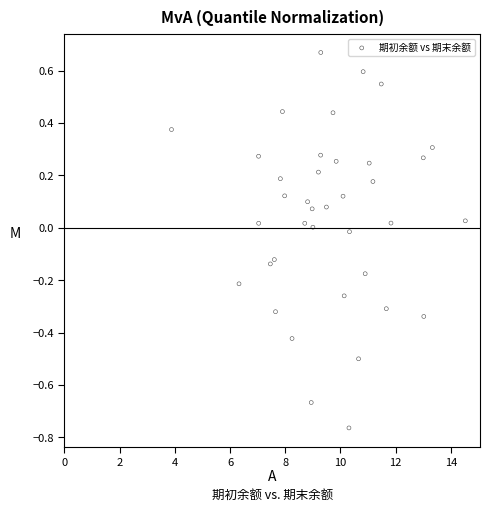

What is the range of Y values (max minus min)?

1.4